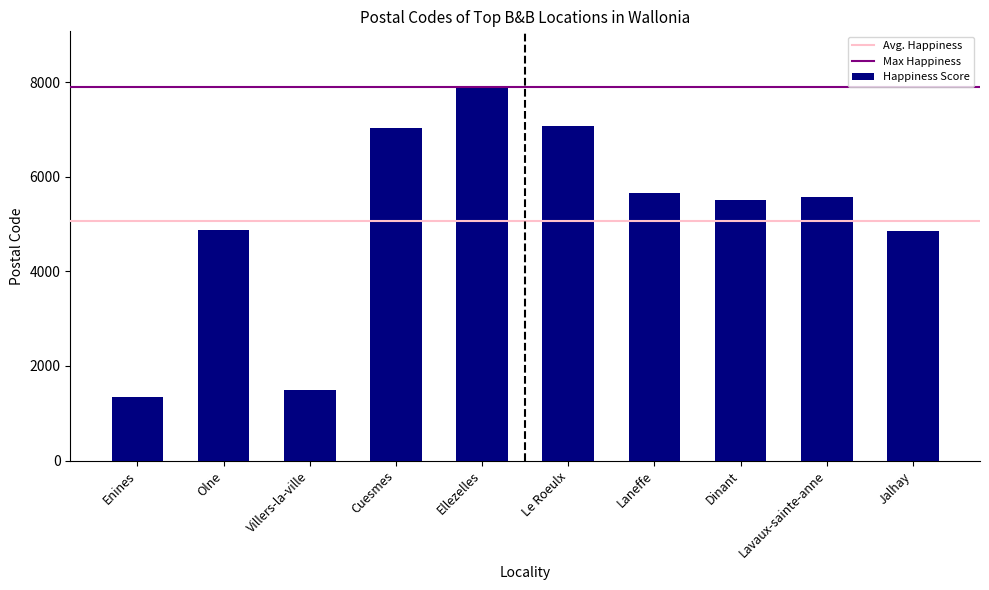

The chart shows a value of 4877 at Olne. True or false?

True